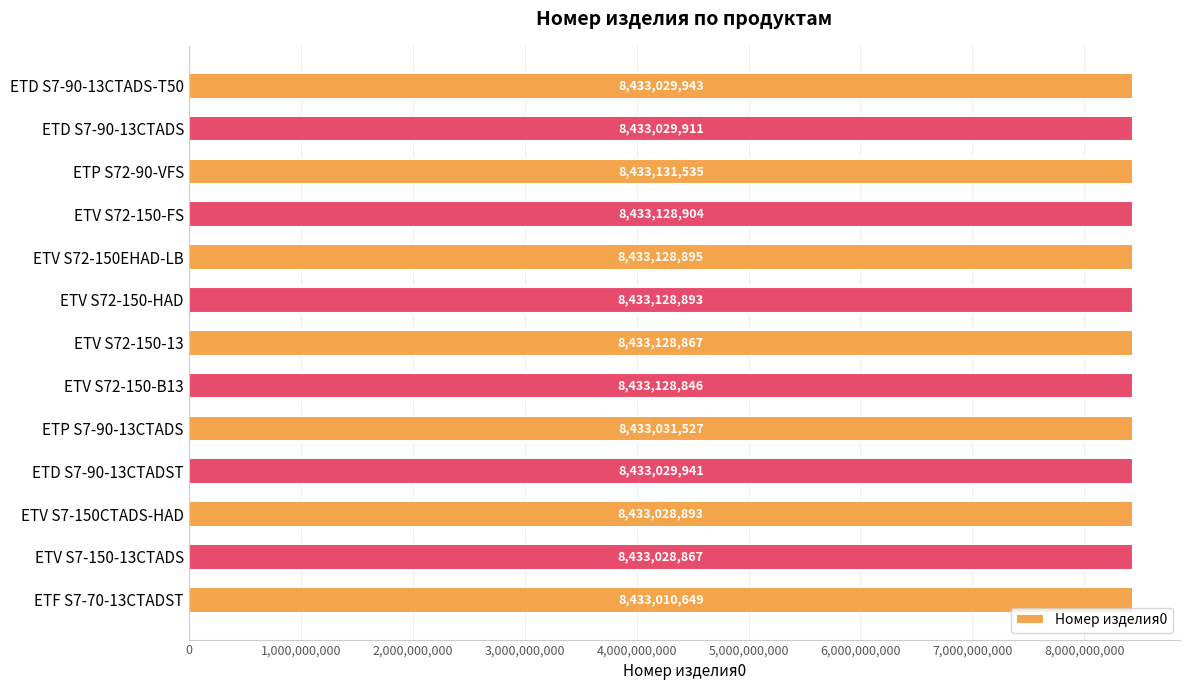

Reading bottom to top, extract all data points from this chart.

8433010649	8433028867	8433028893	8433029941	8433031527	8433128846	8433128867	8433128893	8433128895	8433128904	8433131535	8433029911	8433029943